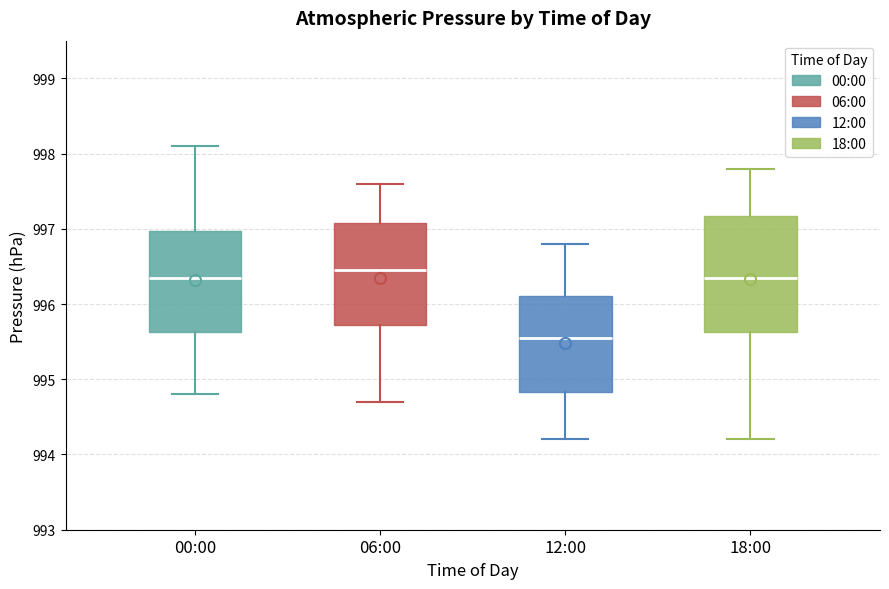

Where does the upper whisker of the box for 18:00 end on the y-axis? The values are not printed on the chart, so give them approximately, as read against the axis.

997.8